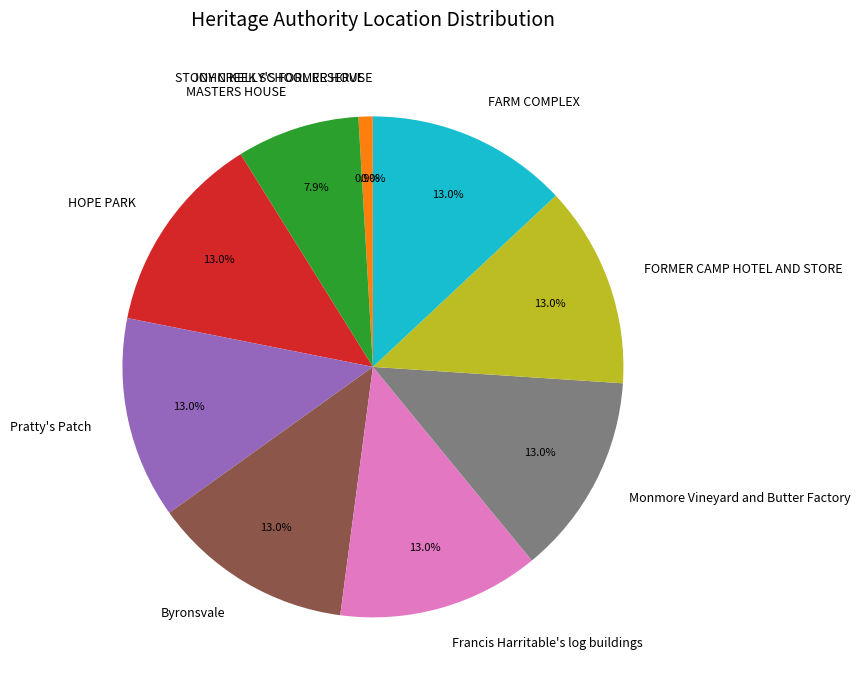

To the nearest percent, what is the difference between the largest and smallest slice percentages?

13%